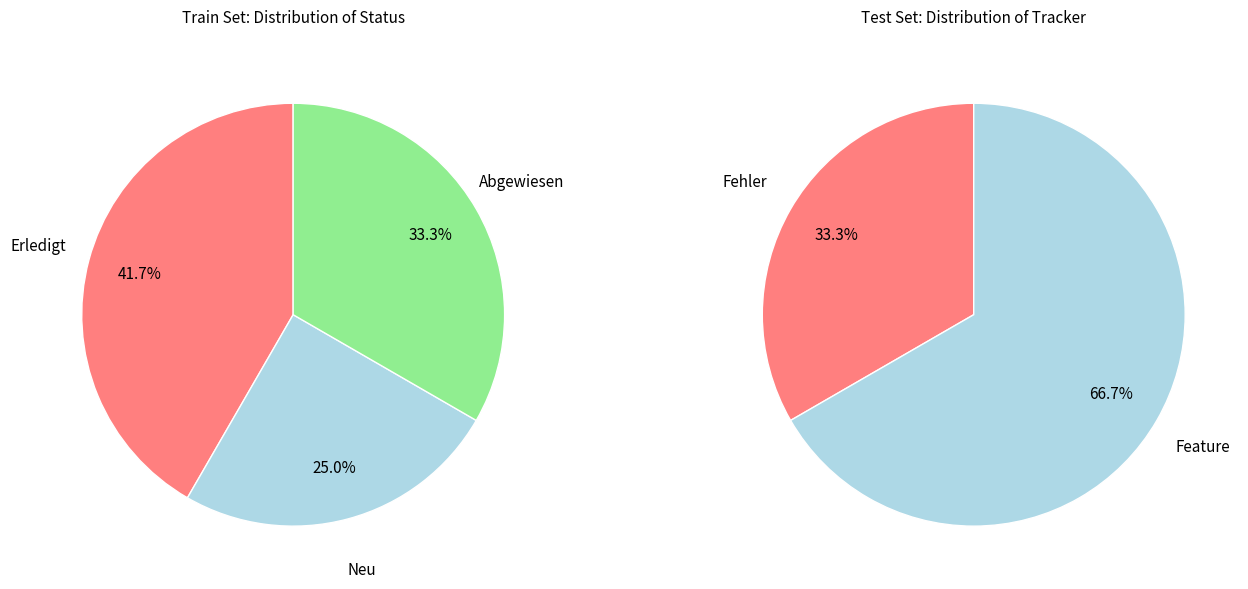

Is it true that 551 is 13% of the pie?

False